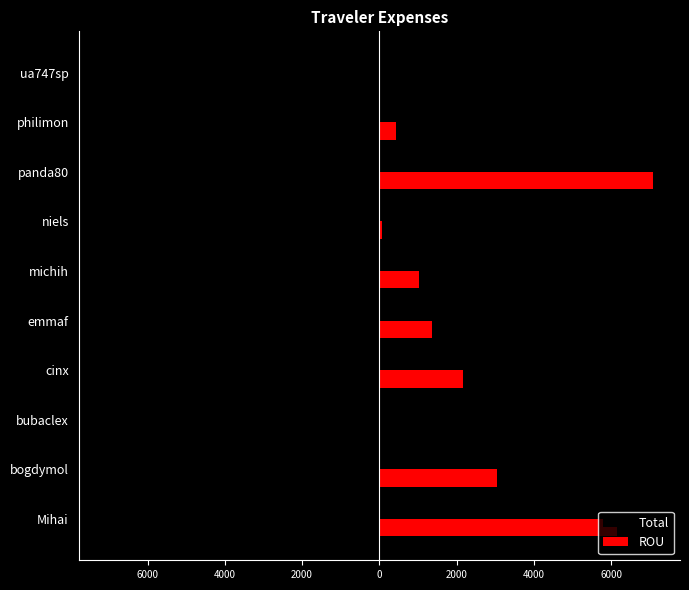

Reading right to left, what are all the values shown in this chart?

Total: -8.2	-428.2	-7078.0	-77.6	-1028.7	-1370.7	-2177.5	-28.9	-3060.2	-6144.4
ROU: 8.2	428.2	7078.0	77.6	1028.7	1370.7	2177.5	28.9	3060.2	6144.4